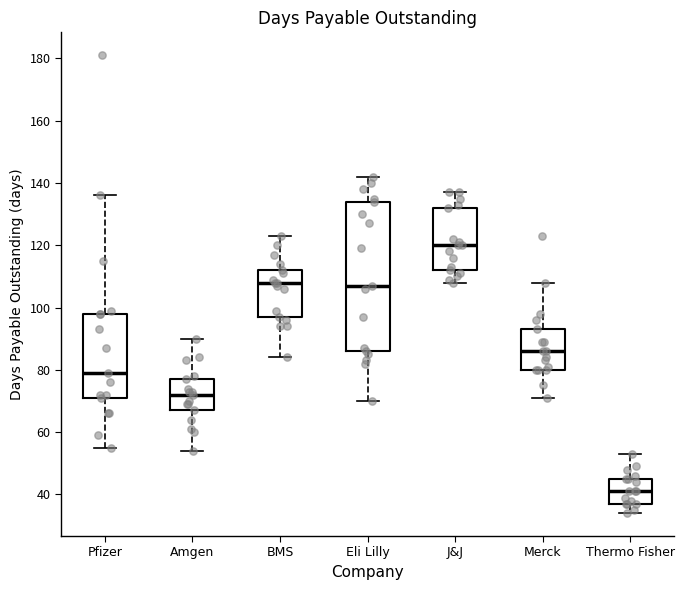

Reading left to right, read every box against the y-axis: the position of its median line, the range the box covers, and the ends of its whiskers. The values are not printed on the chart, so give them approximately, as read against the axis.

Pfizer: median 80, box 72 to 98, whiskers 56 to 136
Amgen: median 72, box 68 to 78, whiskers 54 to 90
BMS: median 108, box 98 to 112, whiskers 84 to 124
Eli Lilly: median 108, box 86 to 134, whiskers 70 to 142
J&J: median 120, box 112 to 132, whiskers 108 to 138
Merck: median 86, box 80 to 94, whiskers 72 to 108
Thermo Fisher: median 42, box 38 to 46, whiskers 34 to 54